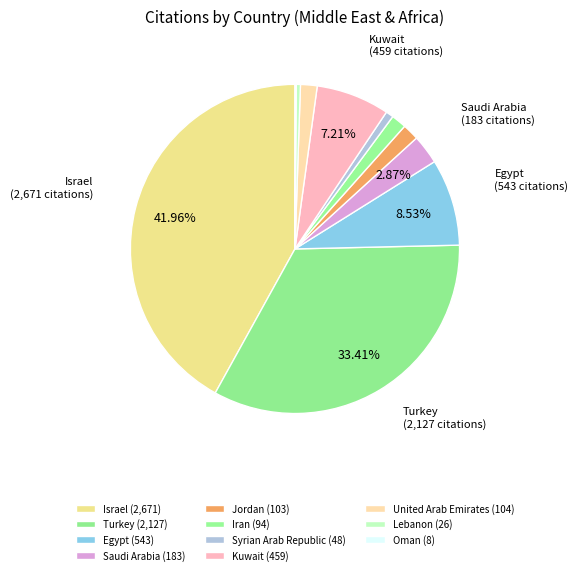

Combined, do Iran and Syrian Arab Republic account for over 50%?

No